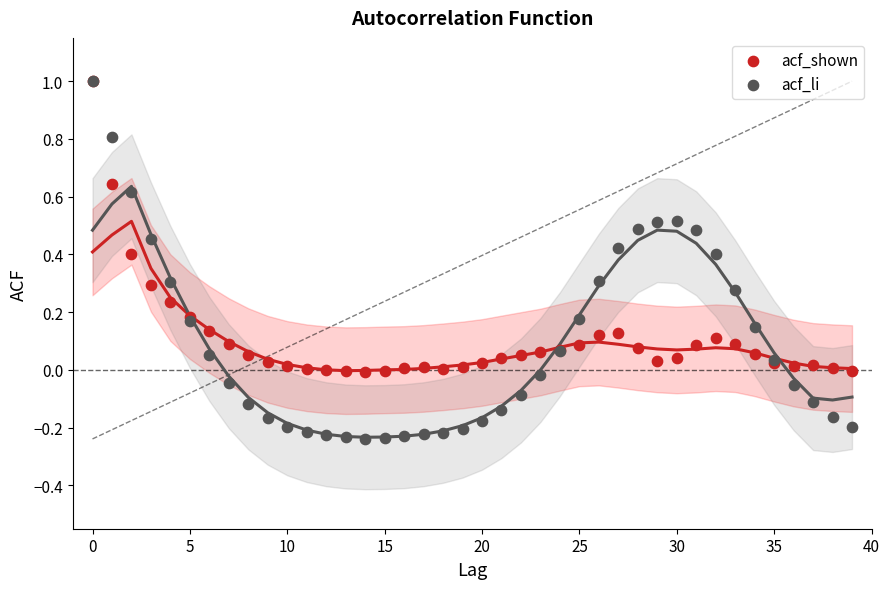

What are all the series names shown in the legend?

acf_shown, acf_li